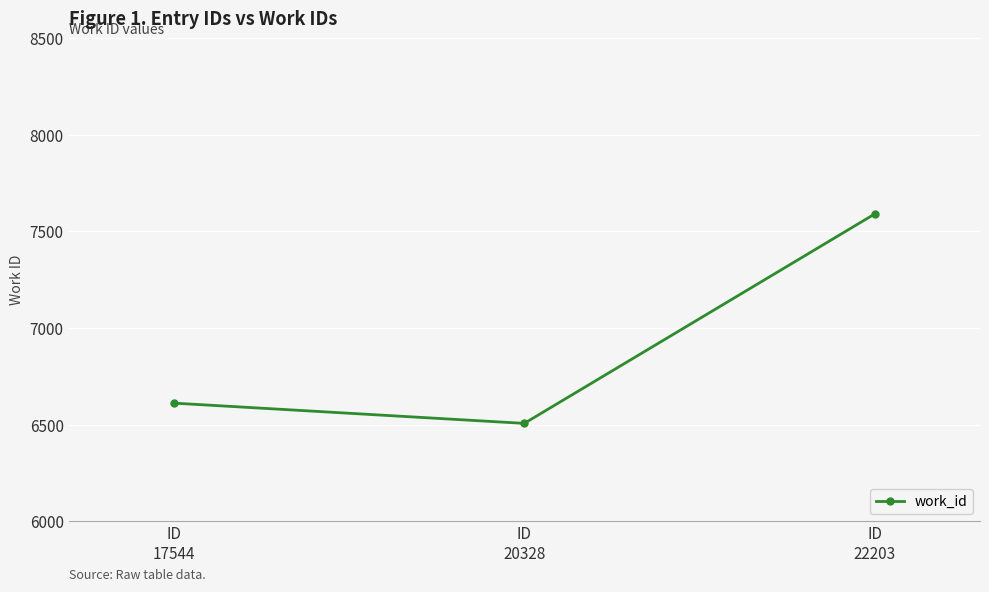

Approximately how many times larger is the value at ID
17544 compared to ID
20328?

1.0